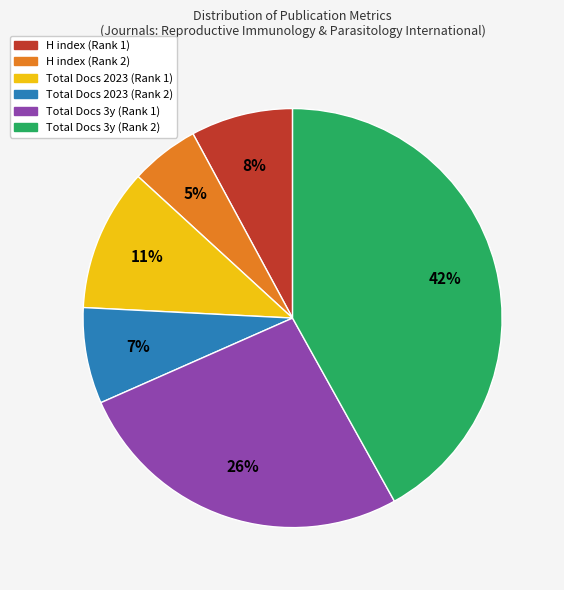

To the nearest percent, what is the difference between the largest and smallest slice percentages?

37%